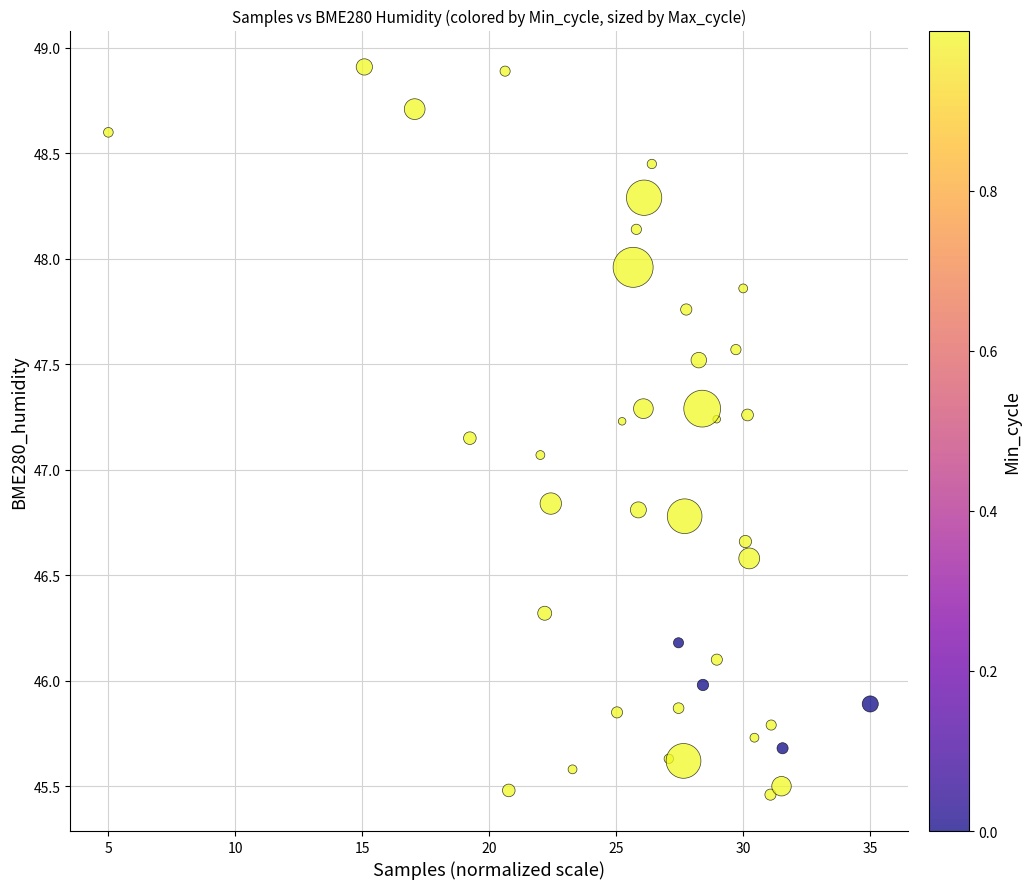

What is the range of X values (max minus min)?

30.0